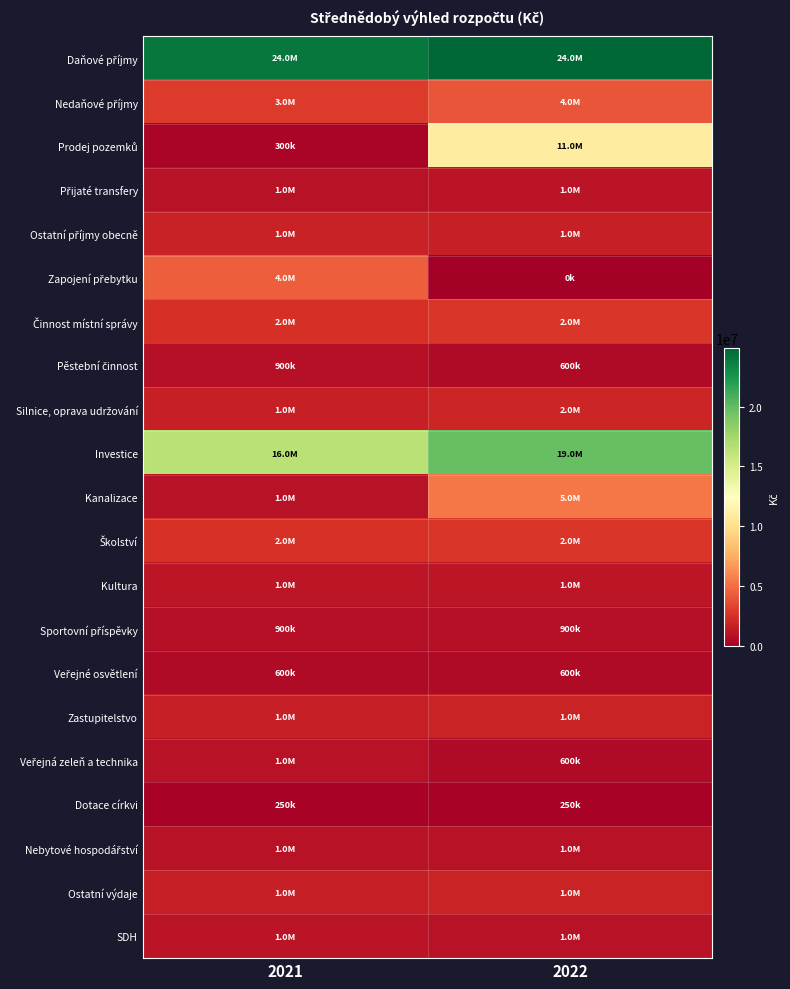

At which category is the sum across all series the highest?

2022